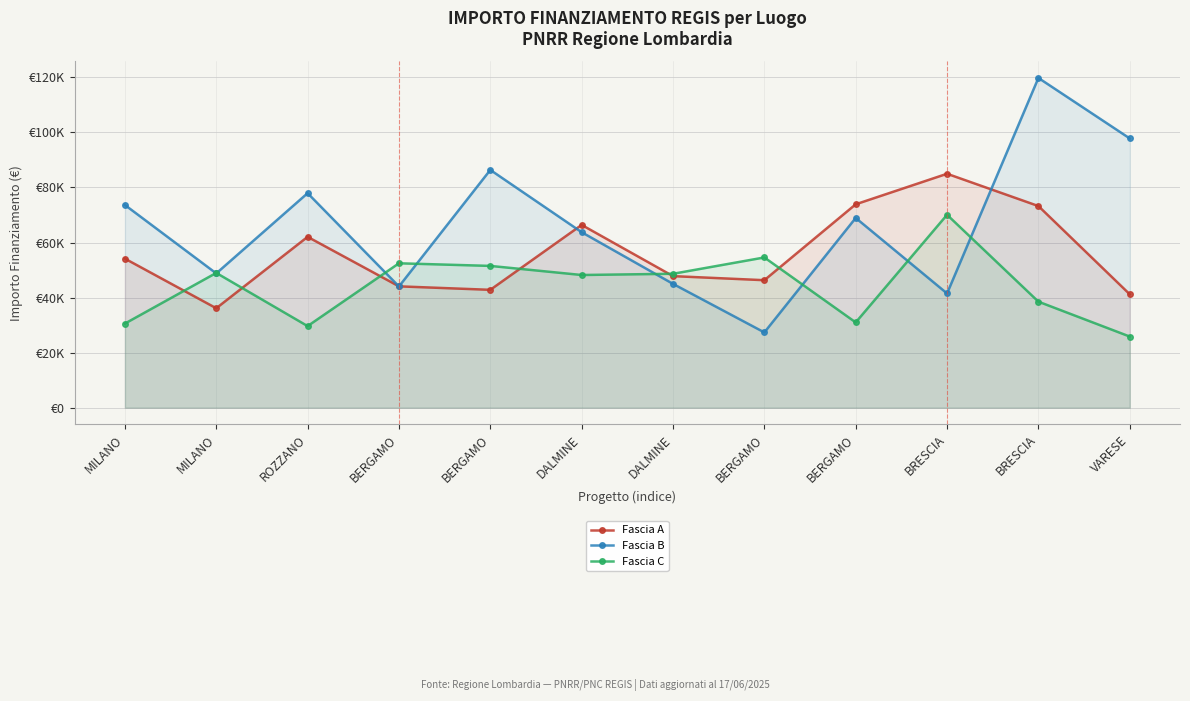

Between BRESCIA and DALMINE, which is larger?

BRESCIA